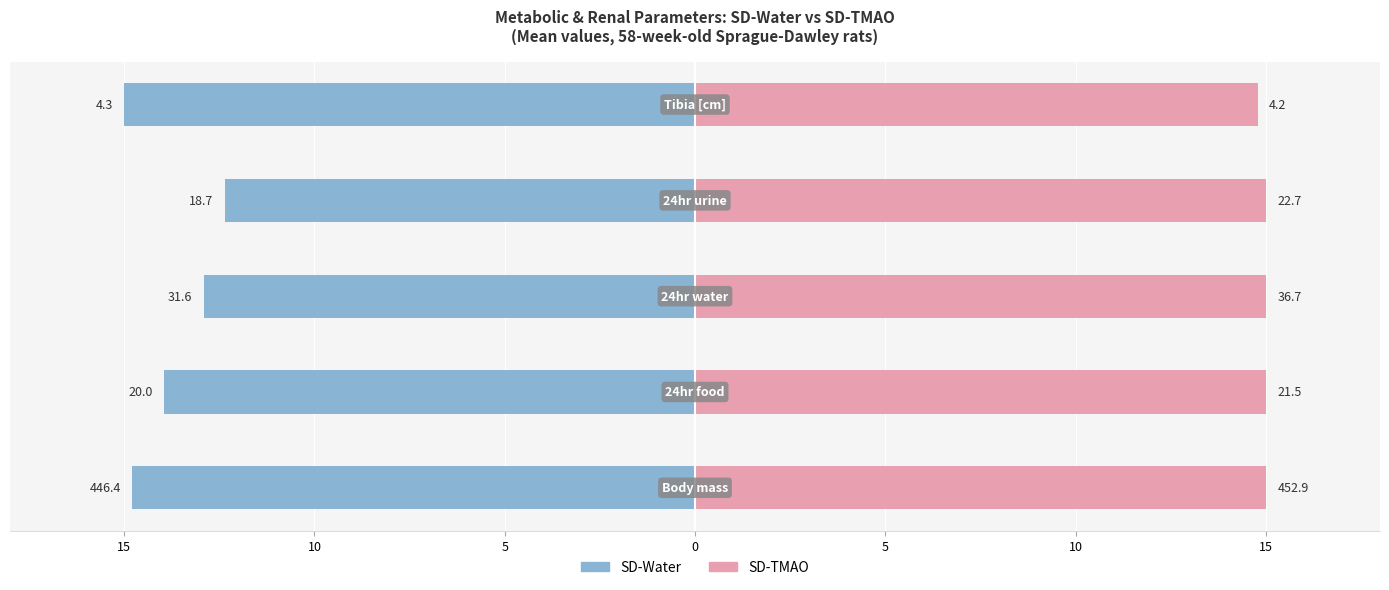

What is the value of the SD-Water bar at the 4th from the left?

-12.3